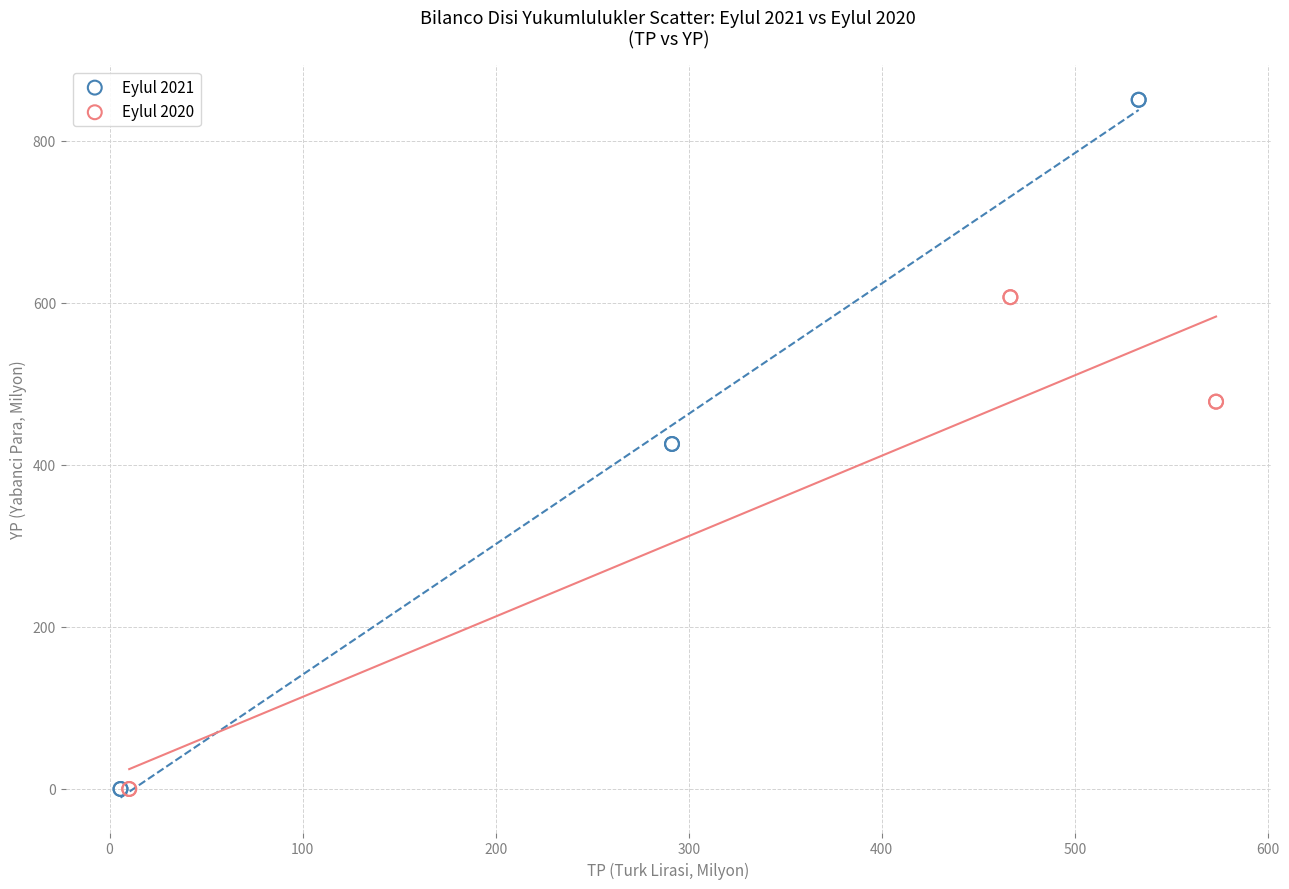

What are all the series names shown in the legend?

Eylul 2021, Eylul 2020